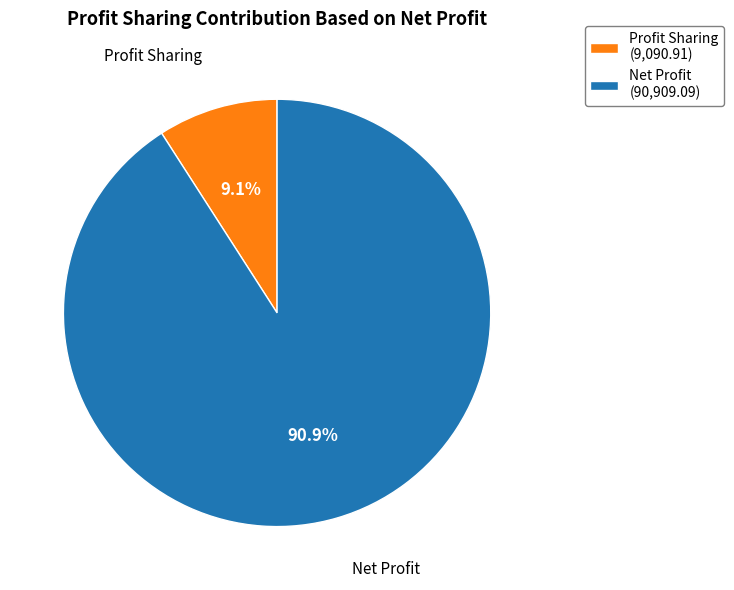

Rank the categories by value from lowest to highest.

Profit Sharing, Net Profit